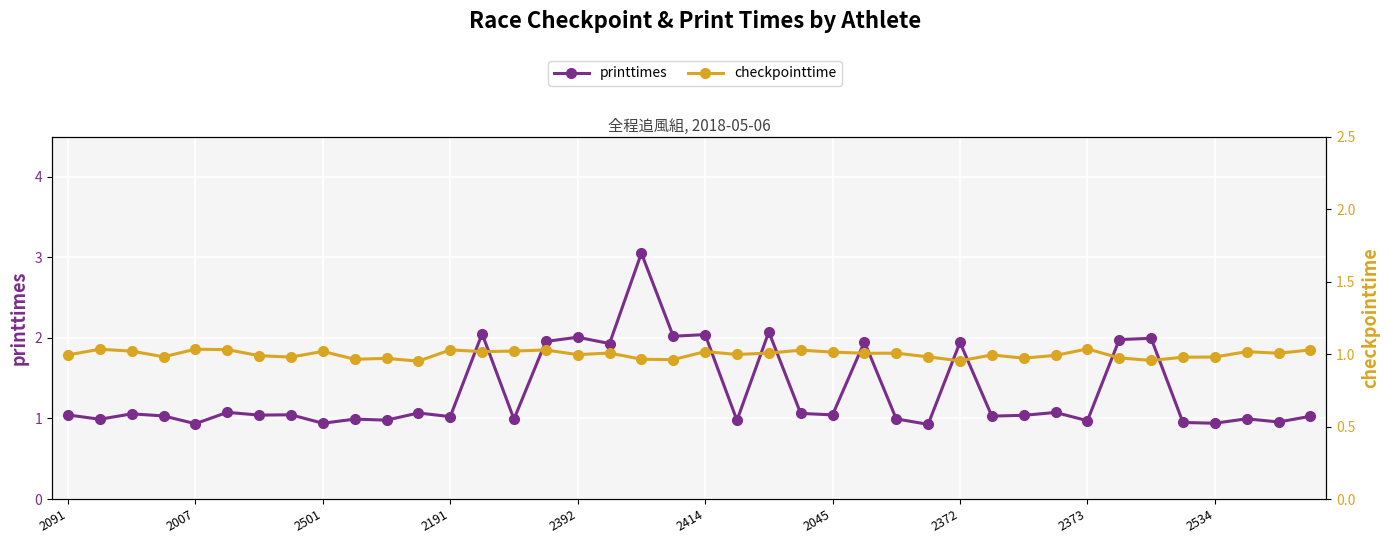

List the series in order of their peak value, lowest first.

checkpointtime, printtimes